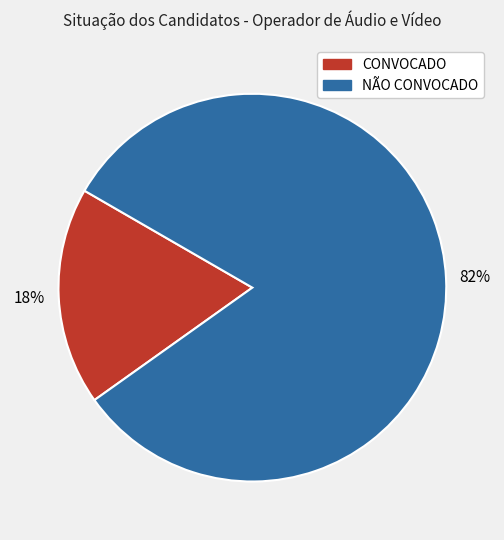

To the nearest percent, what is the average slice percentage?

50%